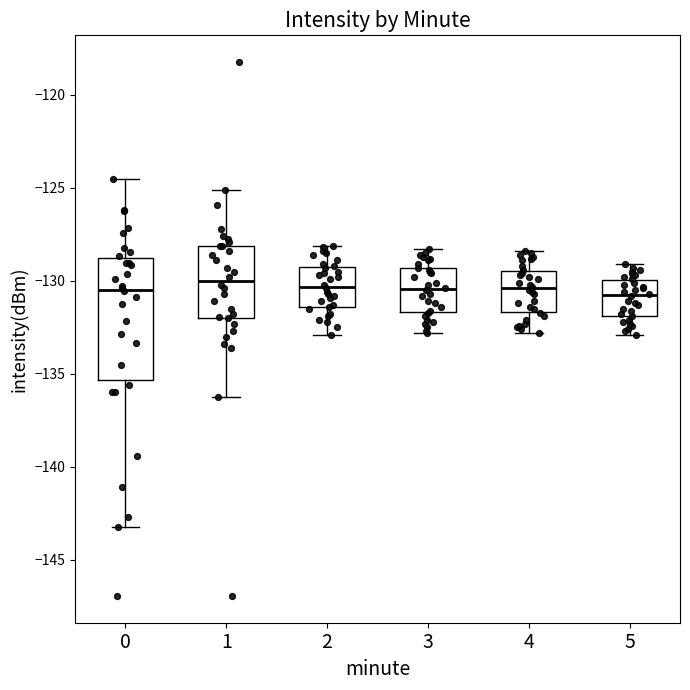

Where is the upper edge of the box at x = 5 on the y-axis? The values are not printed on the chart, so give them approximately, as read against the axis.

-130.0